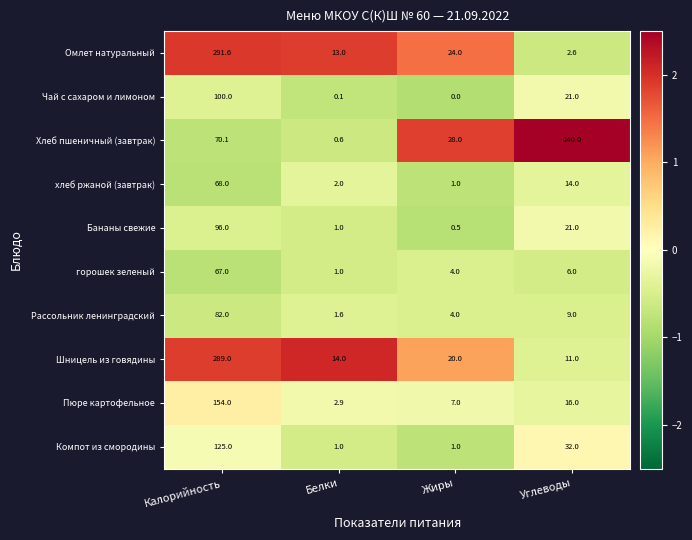

Which series changed the most between Калорийность and Жиры?

Шницель из говядины